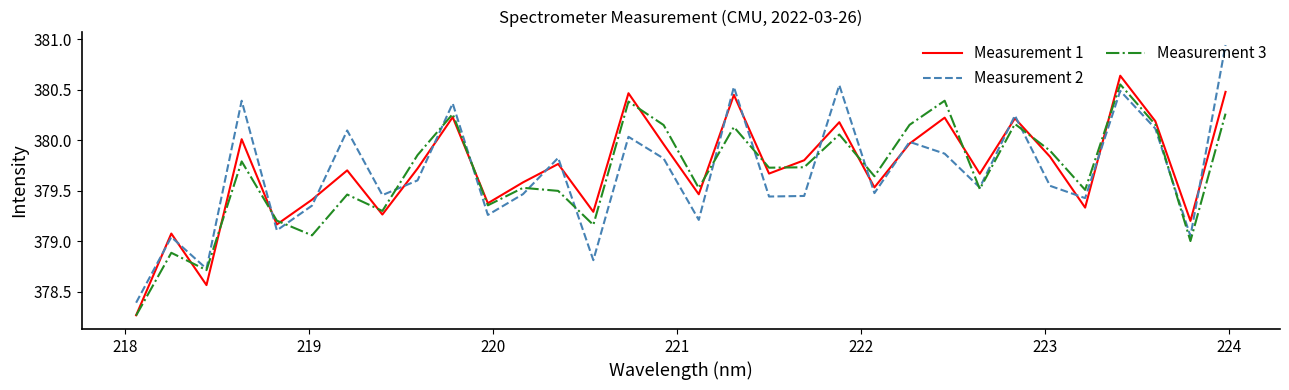

What is the lowest value of the Measurement 2 series?

378.4